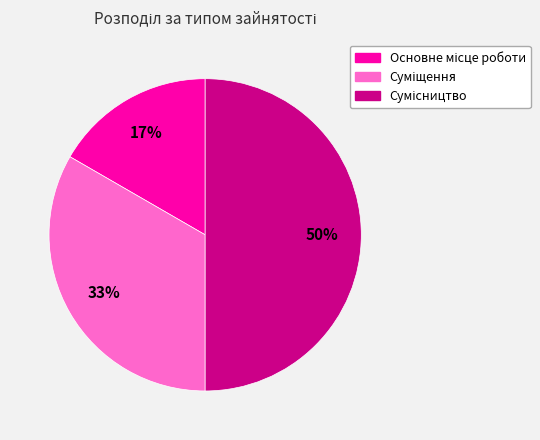

To the nearest percent, what is the average slice percentage?

33%